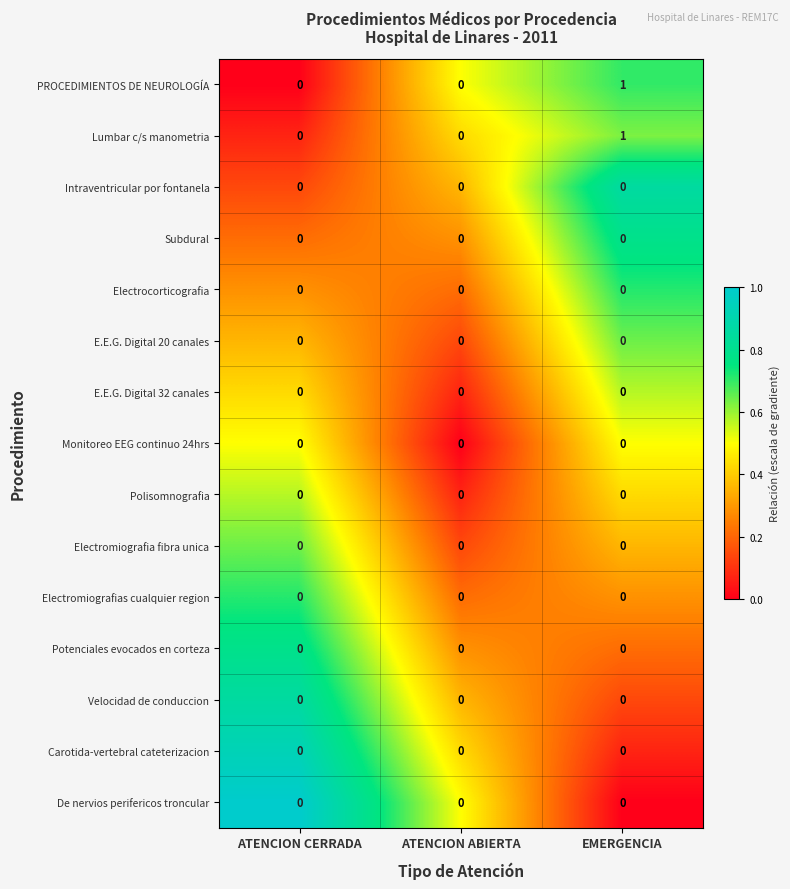

Is the value of Lumbar c/s manometria at EMERGENCIA greater than the value of Velocidad de conduccion at EMERGENCIA?

Yes